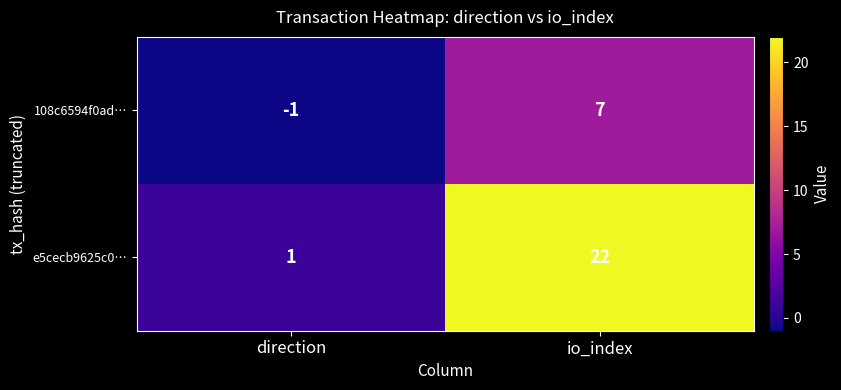

Which series has the largest total across all categories?

e5cecb9625c0…